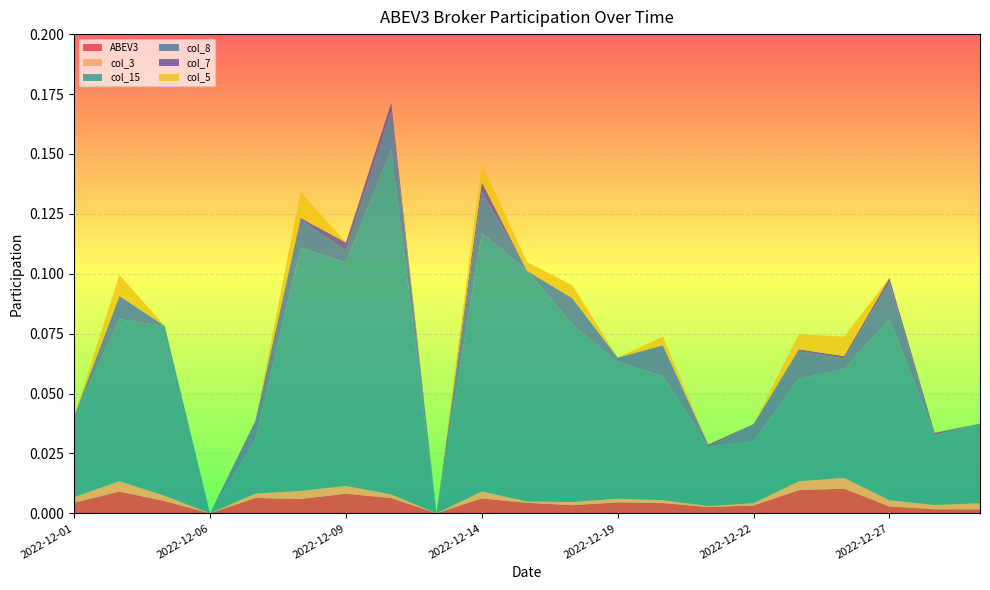

Reading left to right, transcribe all the data shown in this chart.

ABEV3: 0.0	0.0	0.0	0.0	0.0	0.0	0.0	0.0	0.0	0.0	0.0	0.0	0.0	0.0	0.0	0.0	0.0	0.0	0.0	0.0	0.0
col_3: 0.0	0.0	0.0	0.0	0.0	0.0	0.0	0.0	0.0	0.0	0.0	0.0	0.0	0.0	0.0	0.0	0.0	0.0	0.0	0.0	0.0
col_15: 0.0	0.1	0.1	0.0	0.0	0.1	0.1	0.1	0.0	0.1	0.1	0.1	0.1	0.1	0.0	0.0	0.0	0.0	0.1	0.0	0.0
col_8: 0.0	0.0	0.0	0.0	0.0	0.0	0.0	0.0	0.0	0.0	0.0	0.0	0.0	0.0	0.0	0.0	0.0	0.0	0.0	0.0	0.0
col_7: 0.0	0.0	0.0	0.0	0.0	0.0	0.0	0.0	0.0	0.0	0.0	0.0	0.0	0.0	0.0	0.0	0.0	0.0	0.0	0.0	0.0
col_5: 0.0	0.0	0.0	0.0	0.0	0.0	0.0	0.0	0.0	0.0	0.0	0.0	0.0	0.0	0.0	0.0	0.0	0.0	0.0	0.0	0.0